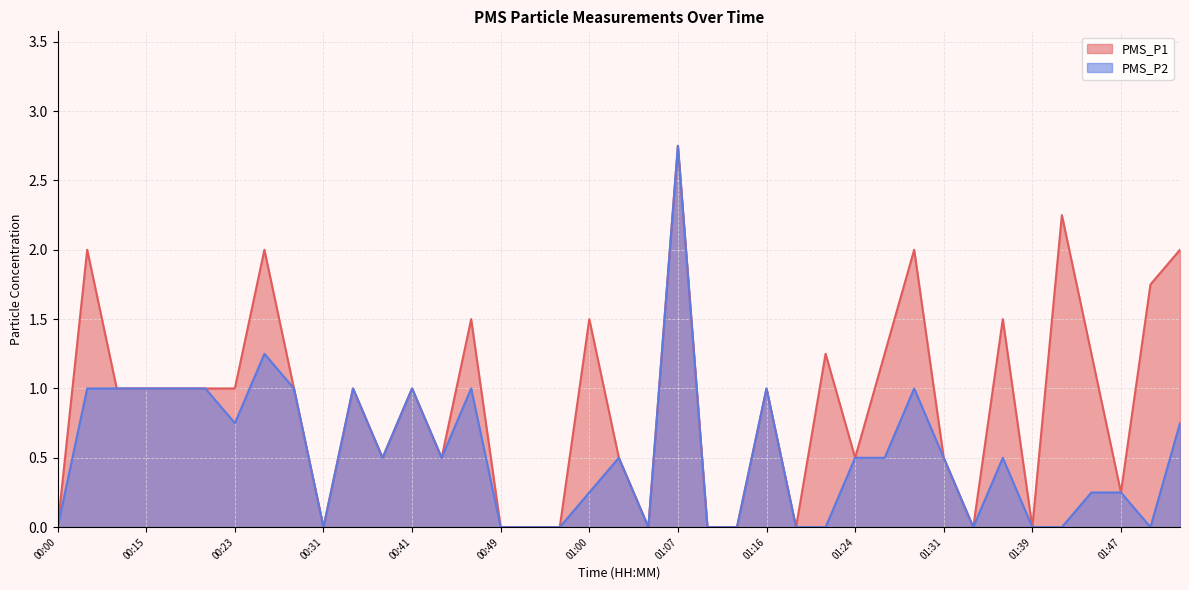

How many lines are shown in the chart?

2